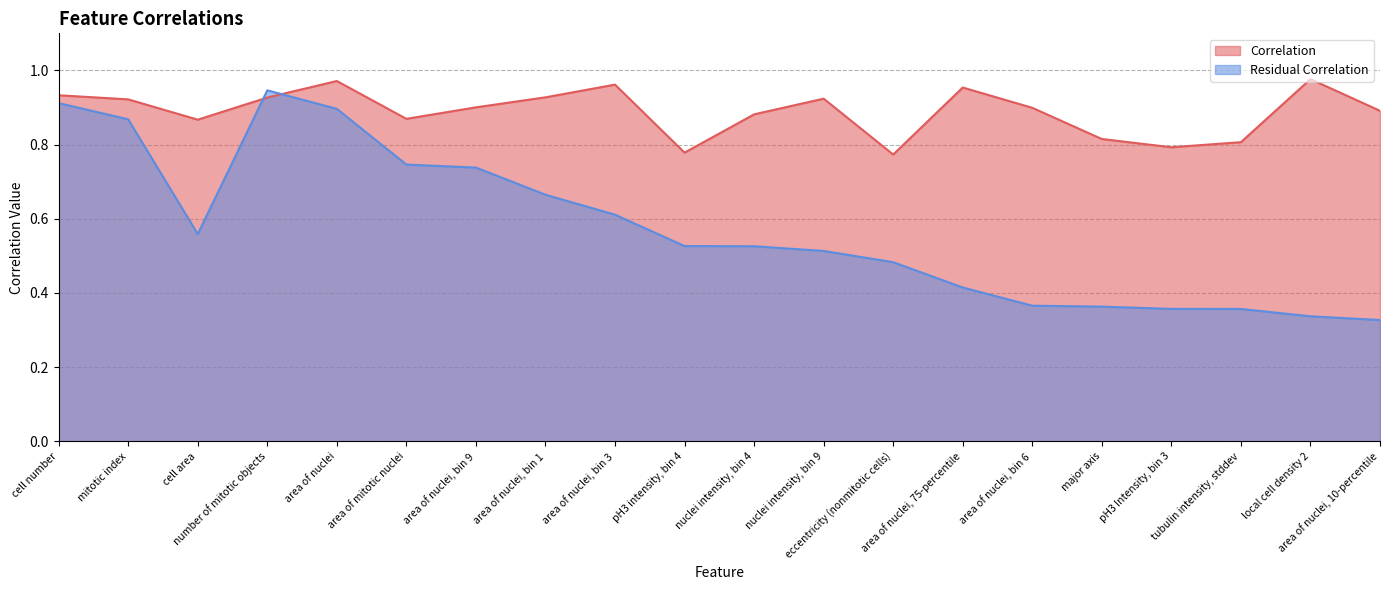

Reading left to right, list all the values displayed in this chart.

Correlation: 0.9	0.9	0.9	0.9	1.0	0.9	0.9	0.9	1.0	0.8	0.9	0.9	0.8	1.0	0.9	0.8	0.8	0.8	1.0	0.9
Residual Correlation: 0.9	0.9	0.6	0.9	0.9	0.7	0.7	0.7	0.6	0.5	0.5	0.5	0.5	0.4	0.4	0.4	0.4	0.4	0.3	0.3